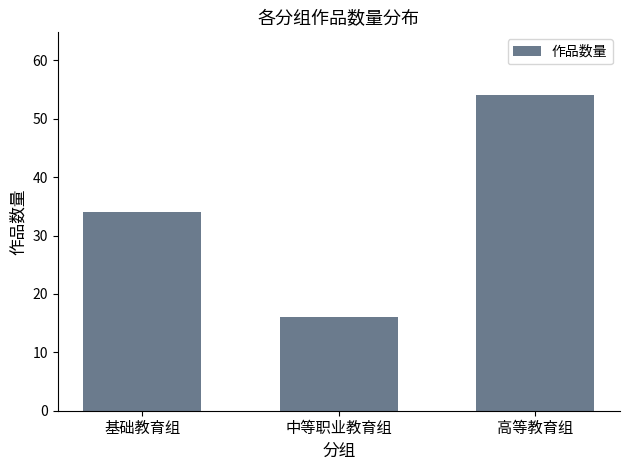

Is it true that the value at 中等职业教育组 is 16?

True